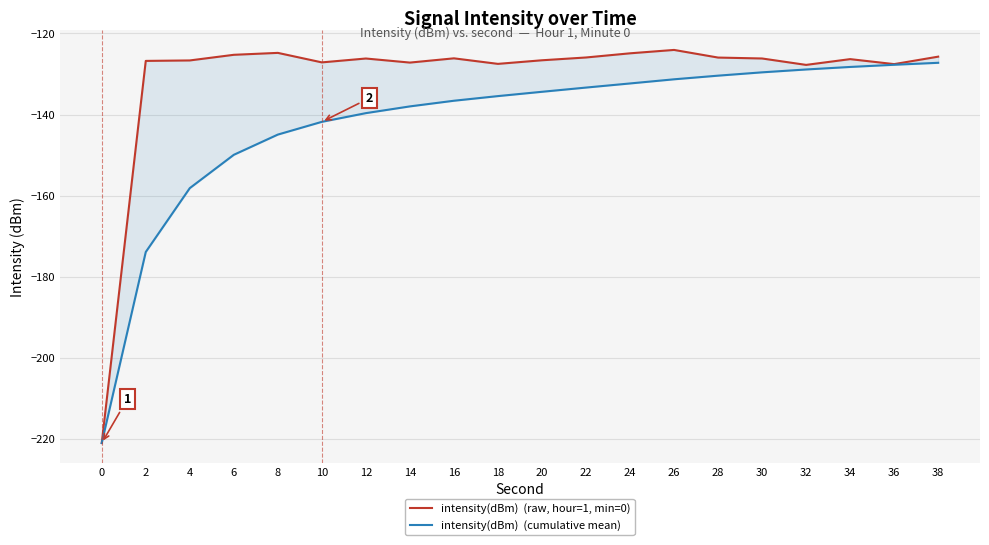

At which label does intensity(dBm)  (cumulative mean) first exceed -134?

22